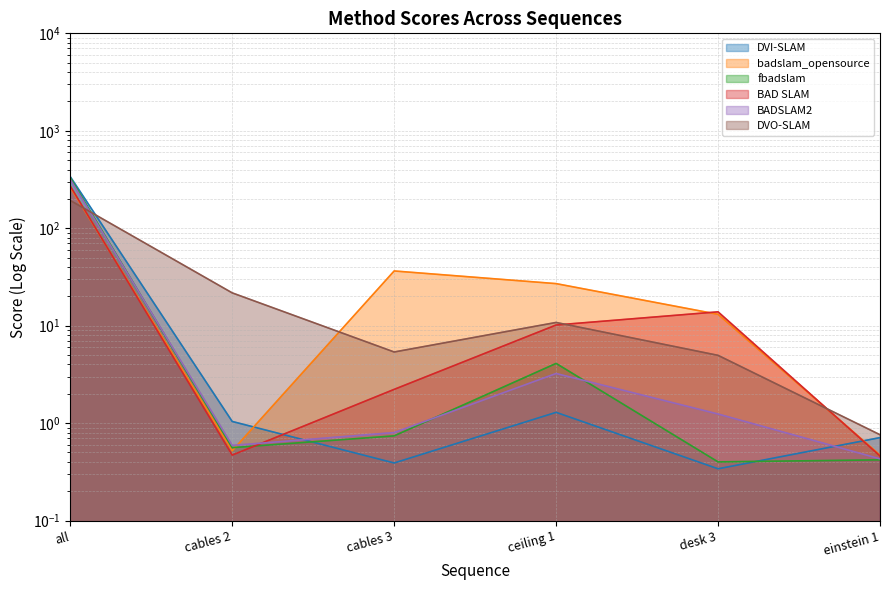

Which series has the widest spread of values?

DVI-SLAM